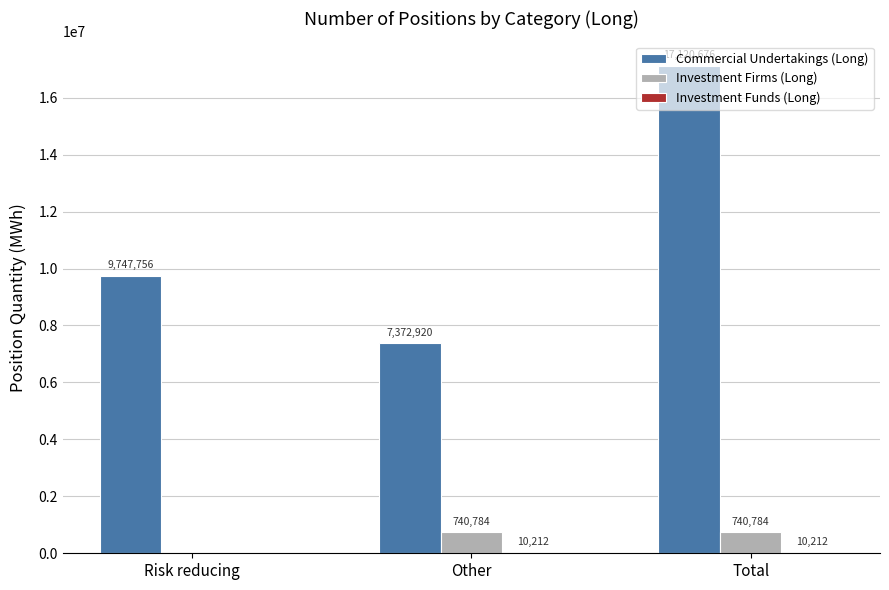

What is the greatest value displayed?

17120676